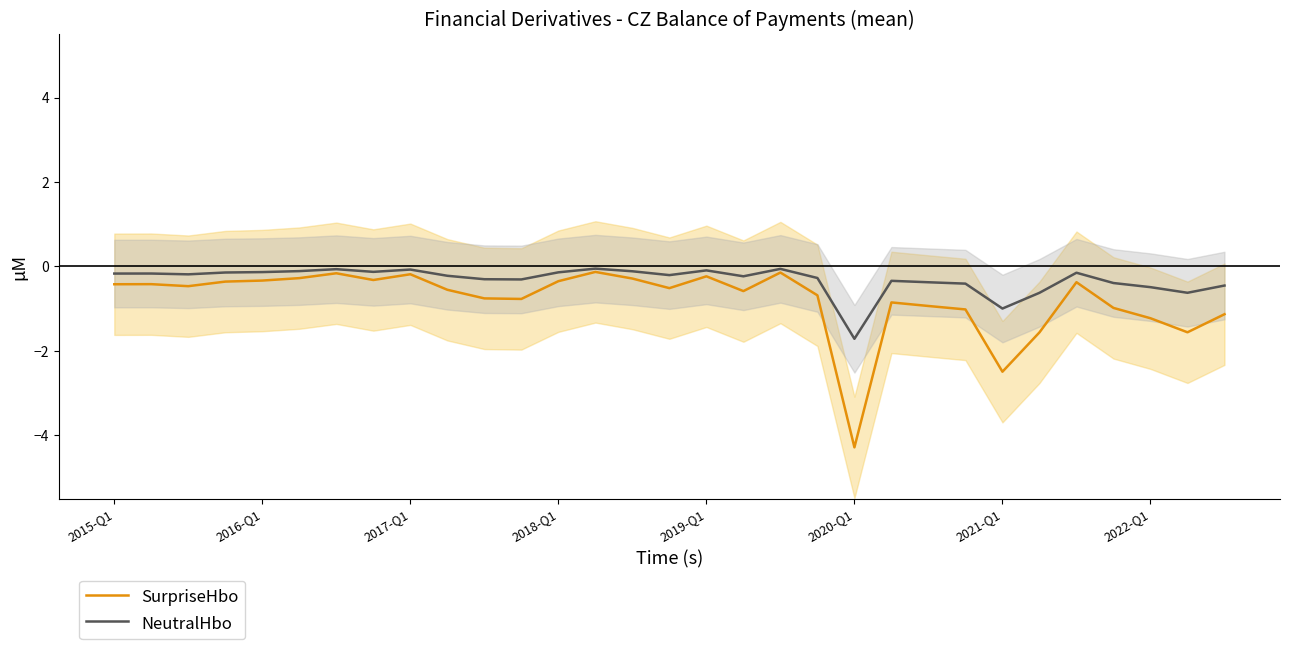

What is the sum of all SurpriseHbo values?

-24.4